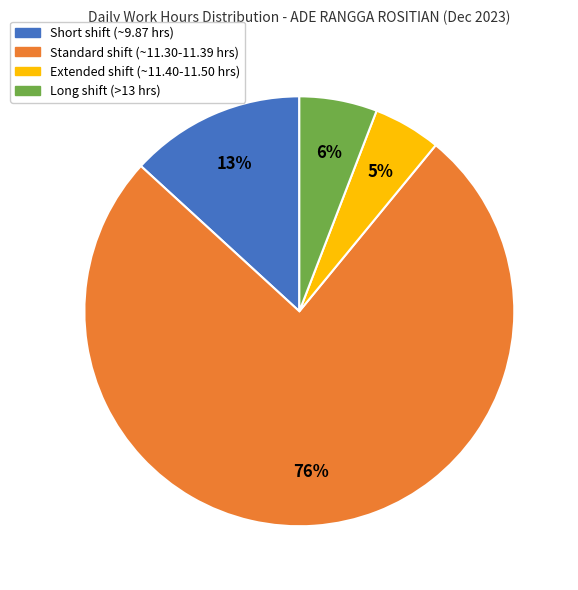

To the nearest percent, what is the average slice percentage?

25%